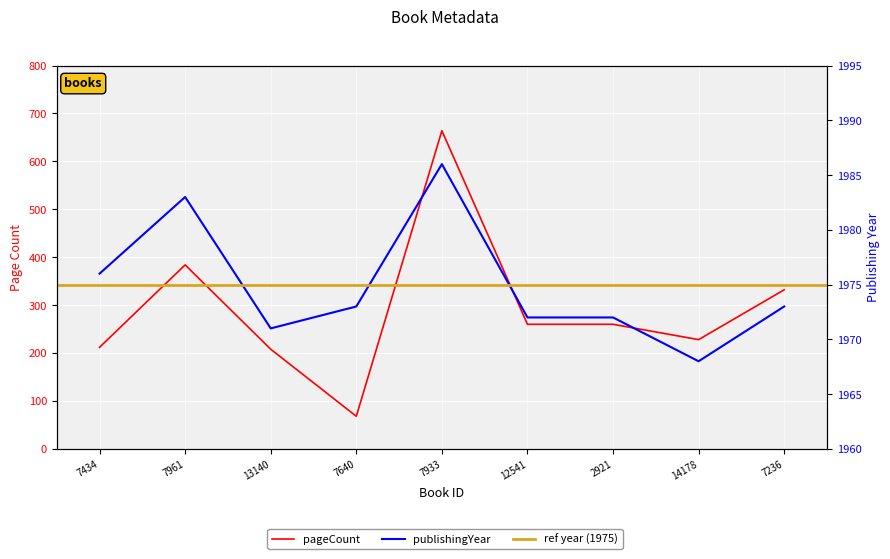

How many data points in pageCount are above 260?

3